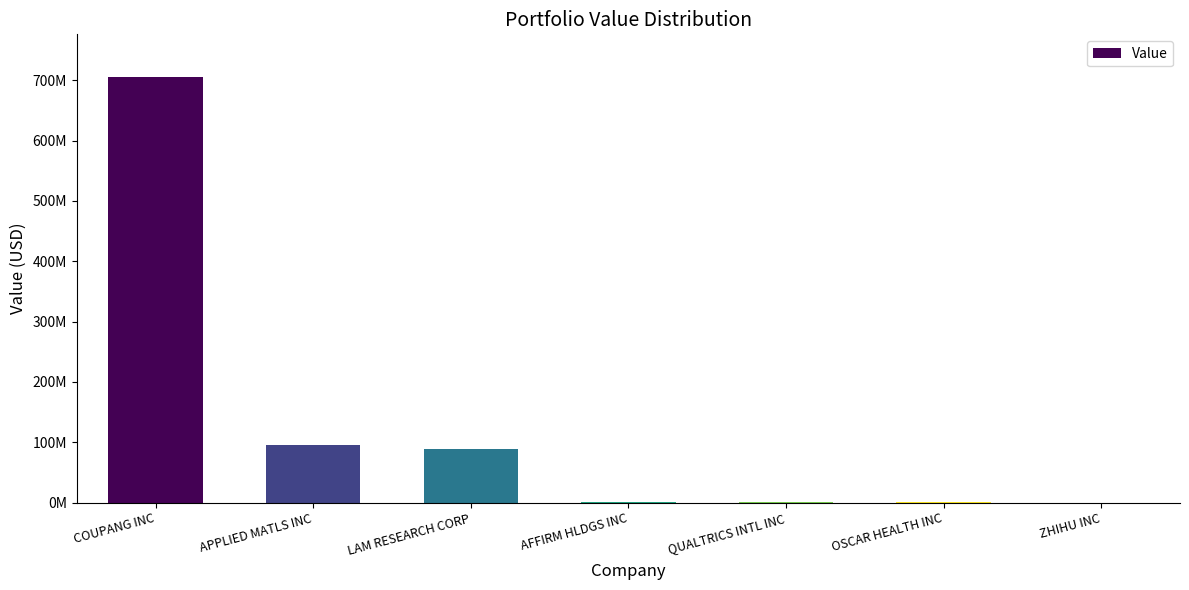

What is the ratio of the value at ZHIHU INC to the value at AFFIRM HLDGS INC?

0.1